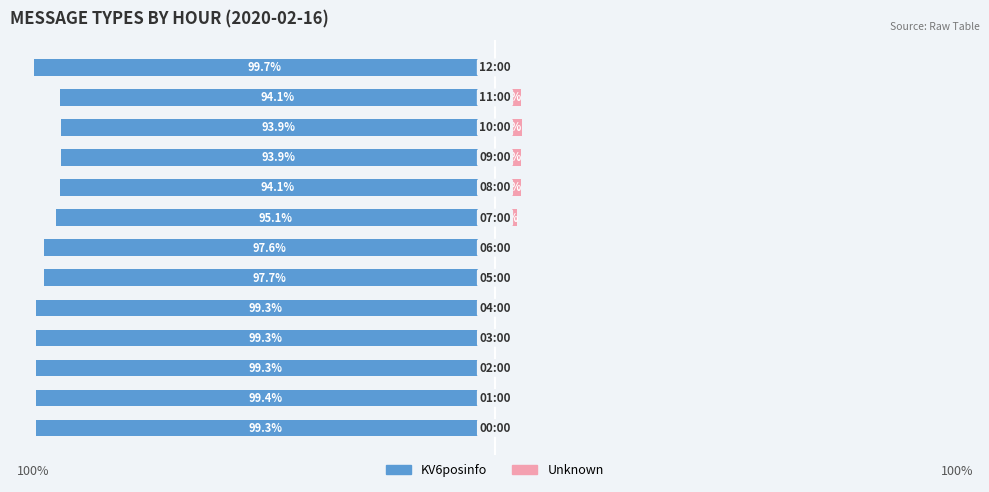

How many positive values does the Unknown series have?

12